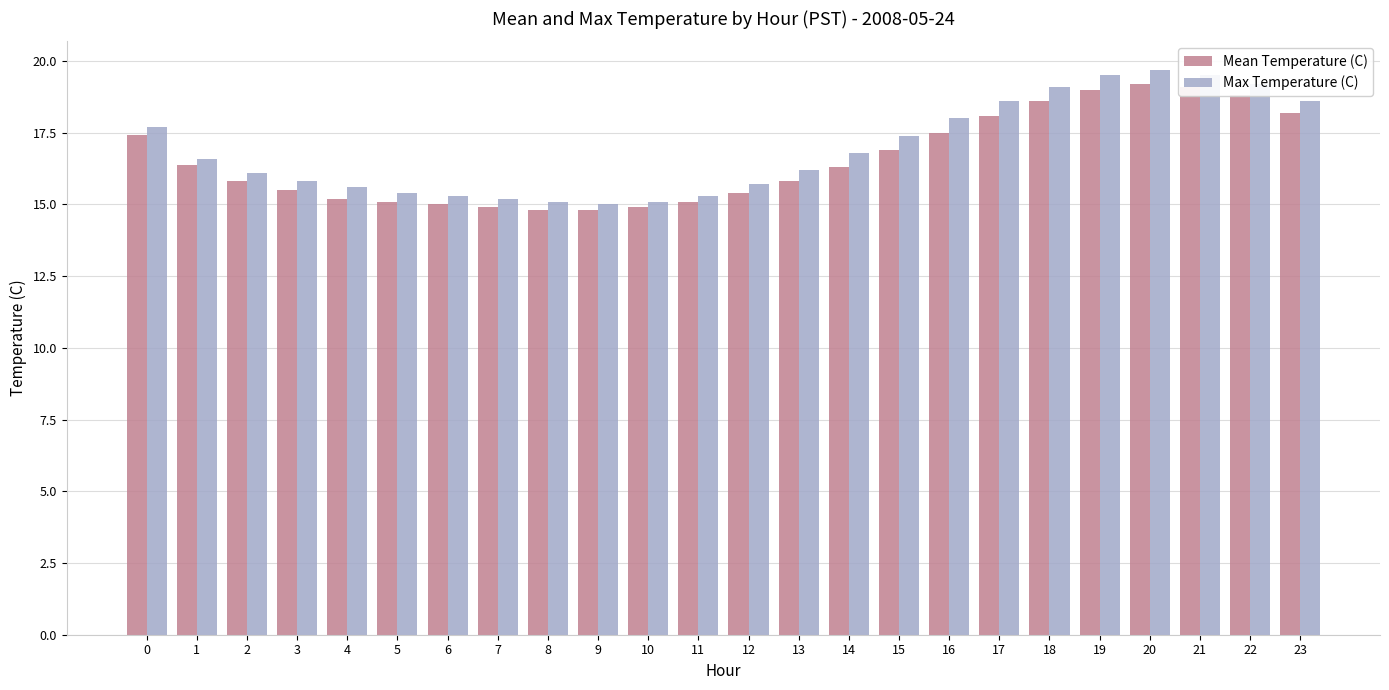

What is the difference between the maximum and minimum values in the Max Temperature (C) series?

4.7